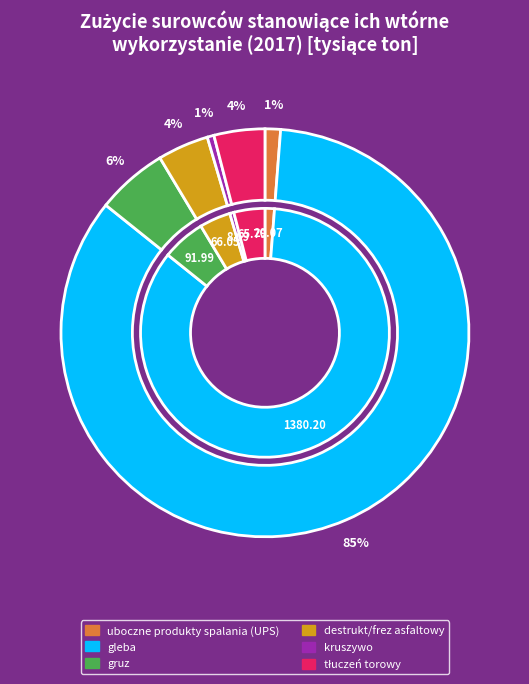

To the nearest percent, what portion does uboczne produkty spalania (UPS) represent?

1%